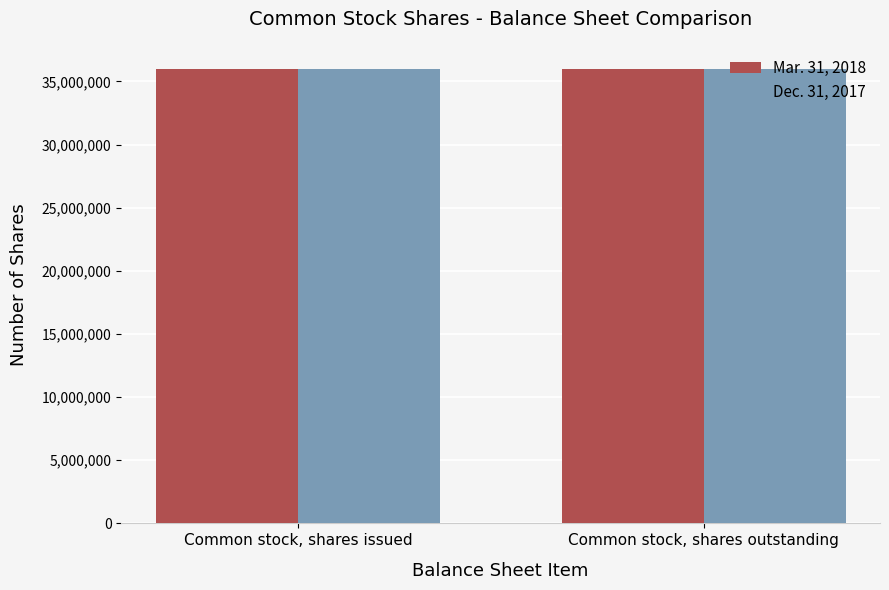

What is the smallest value displayed?

35948900